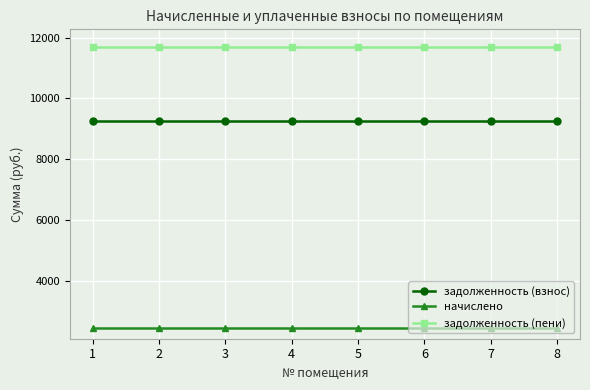

List the series in order of their peak value, highest first.

задолженность (пени), задолженность (взнос), начислено